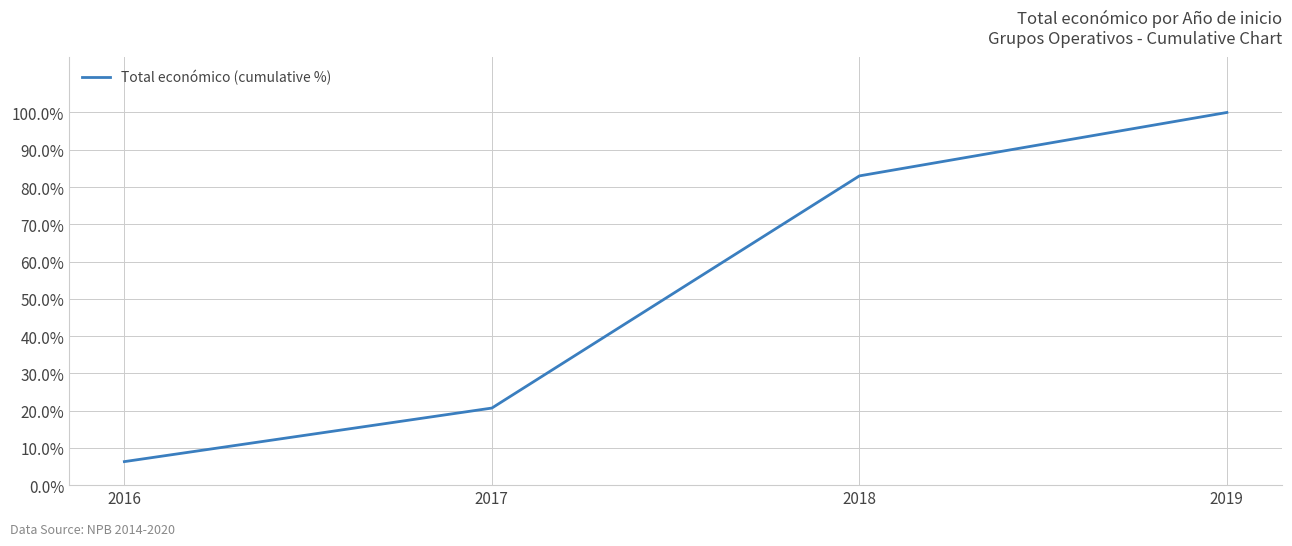

Which category has the highest value across all series?

2019